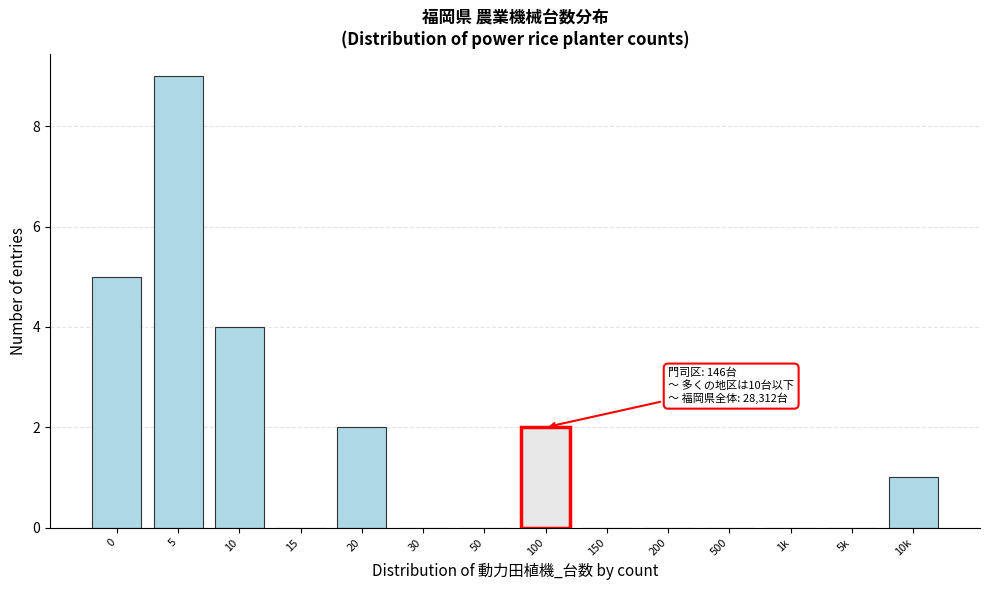

Reading right to left, extract all data points from this chart.

10k=1	5k=0	1k=0	500=0	200=0	150=0	100=2	50=0	30=0	20=2	15=0	10=4	5=9	0=5